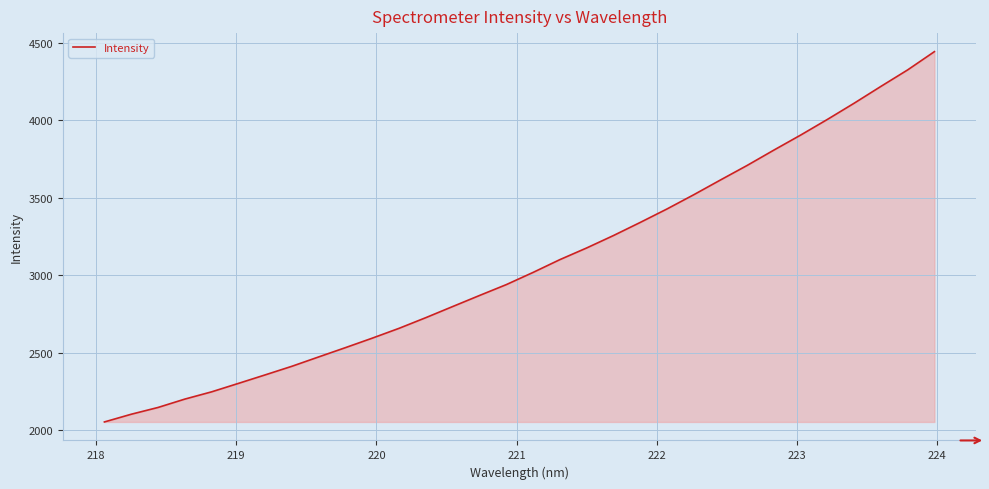

What is the minimum value shown in the chart?

2051.7